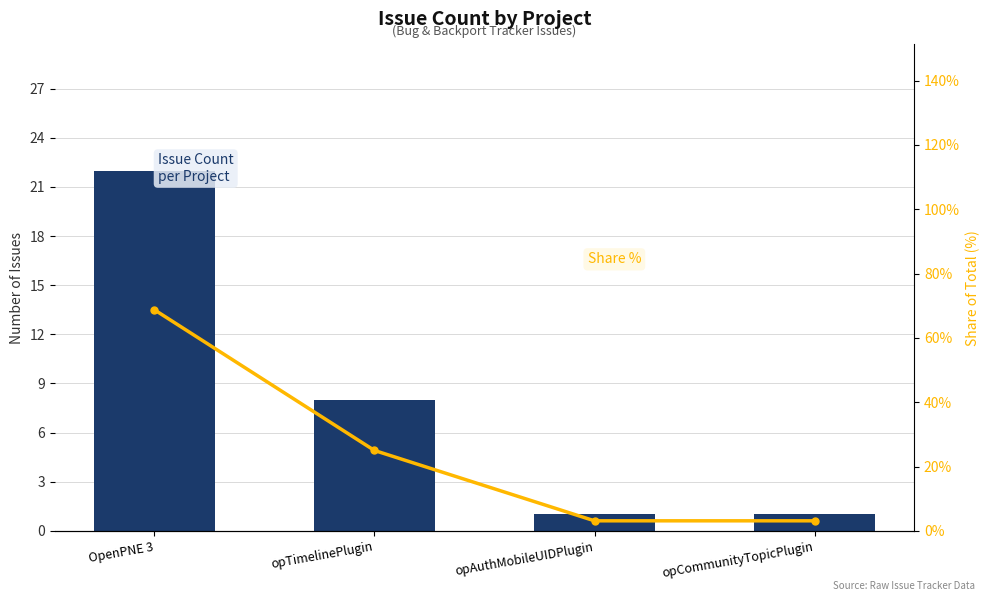

Which series has the largest range (max minus min)?

Share %